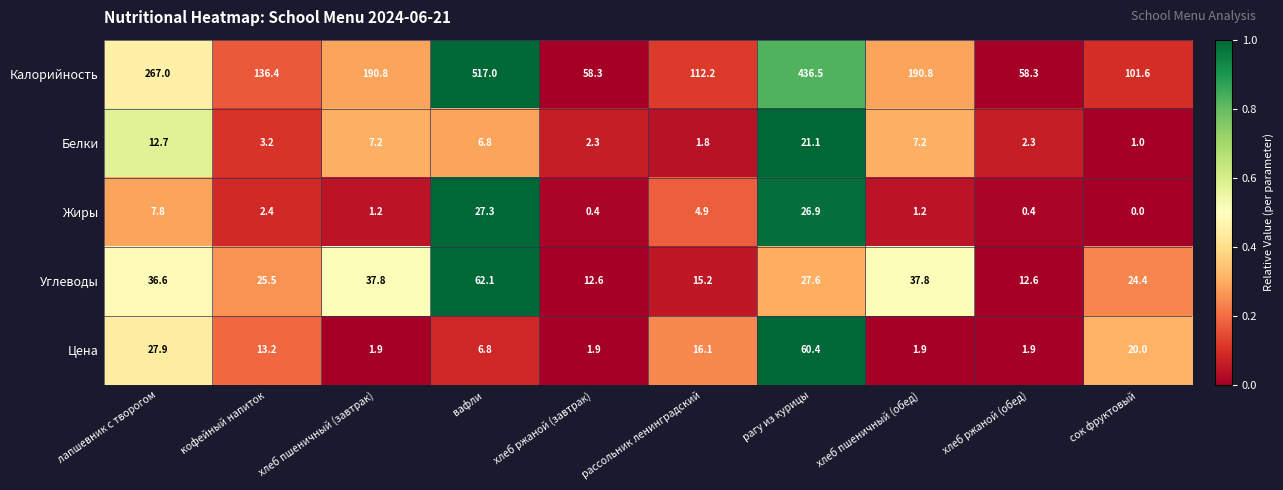

Which series has the largest total across all categories?

Калорийность